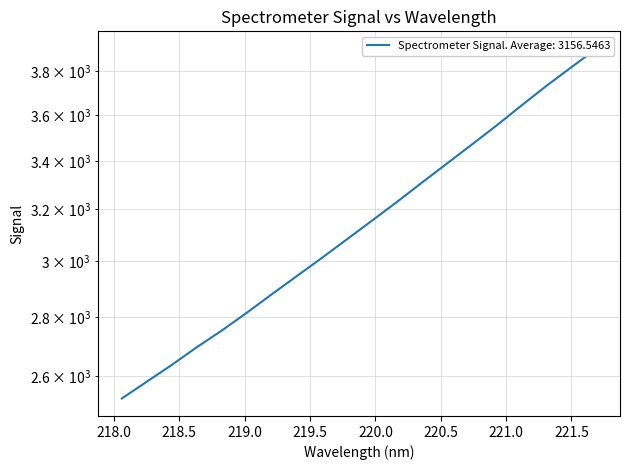

What is the maximum value shown in the chart?

3908.1